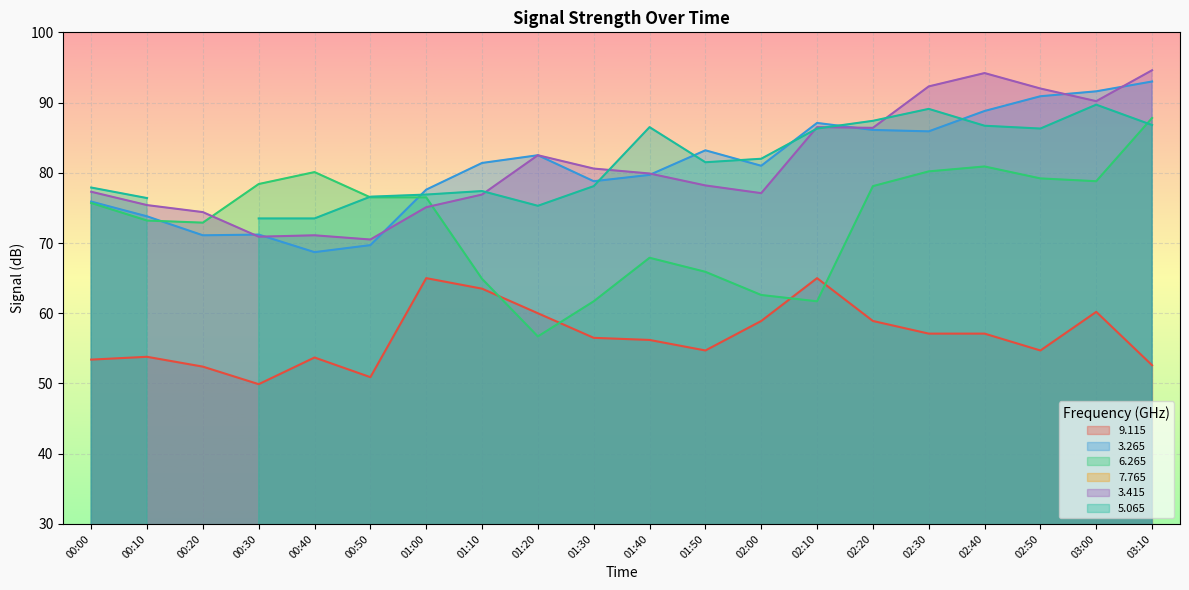

List the labels in order of 3.415 value, largest first.

03:10, 02:40, 02:30, 02:50, 03:00, 02:10, 02:20, 01:20, 01:30, 01:40, 01:50, 00:00, 02:00, 01:10, 00:10, 01:00, 00:20, 00:40, 00:30, 00:50